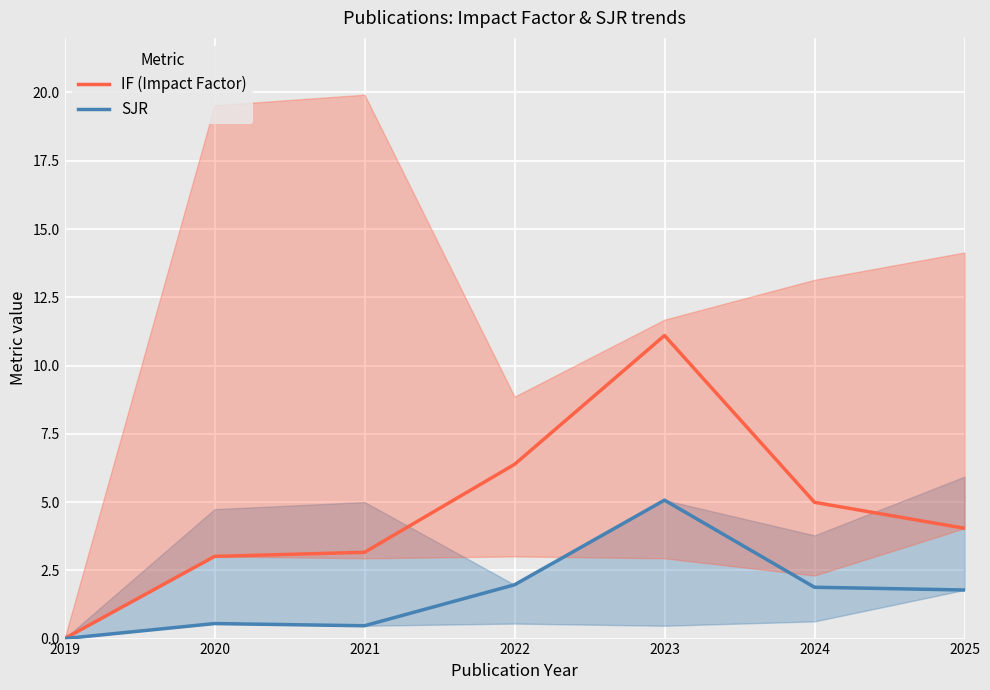

True or false: IF (Impact Factor) and SJR intersect in this chart.

False